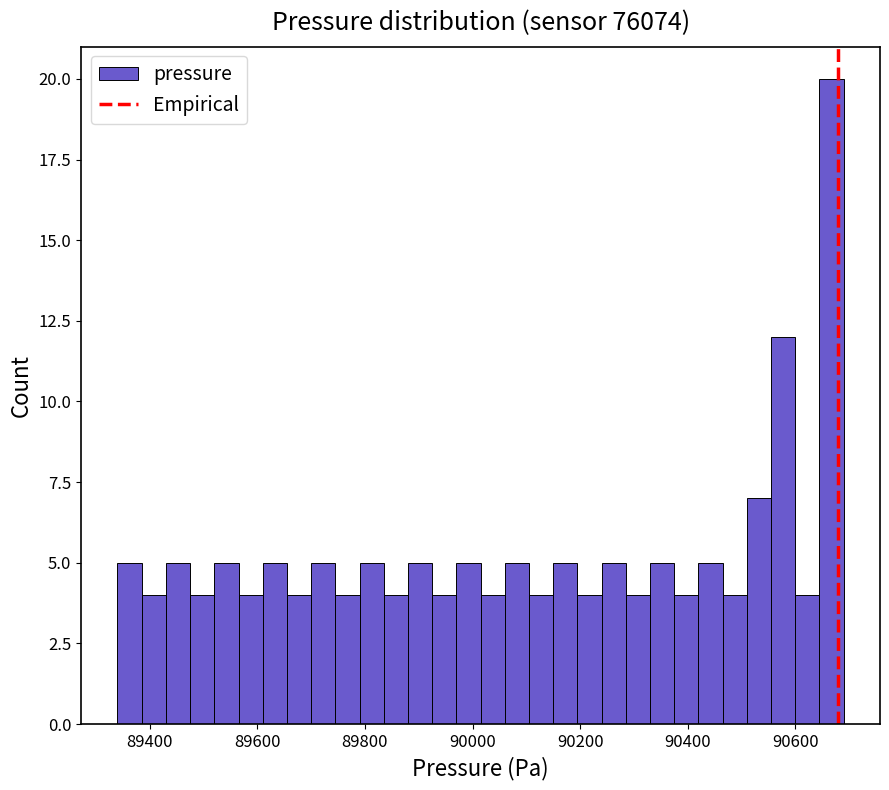

Around what value on the x-axis is the tallest bar? Give the approximate position of its centre, as read against the axis.

90660